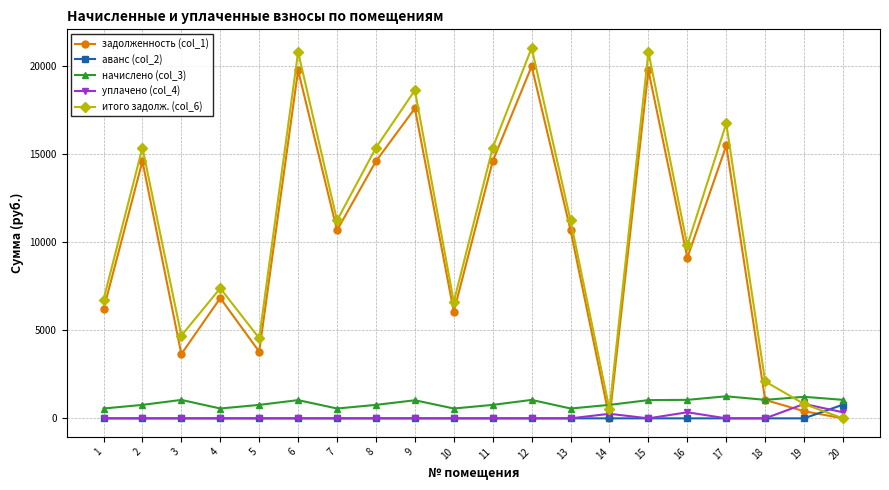

What is the value of the итого задолж. (col_6) point at the 10th from the left?

6620.8